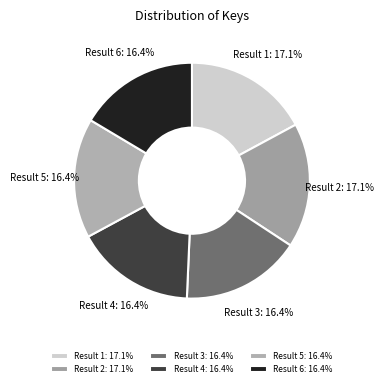

Is it true that Result 1 is 8% of the pie?

False